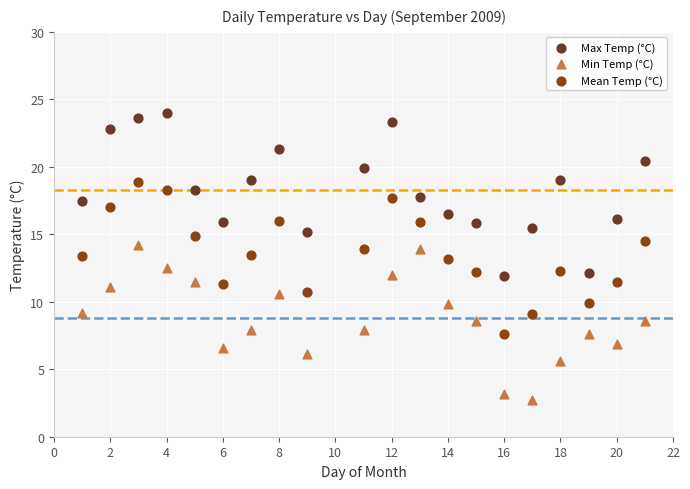

Which series contains the highest Y value?

Max Temp (°C)